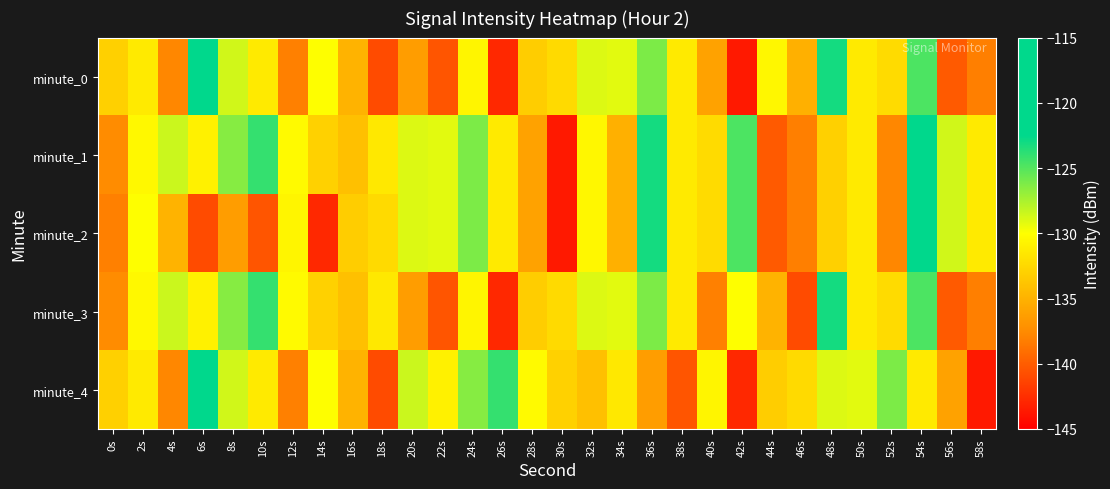

Reading left to right, extract all data points from this chart.

minute_0: 0s=-133.0	2s=-131.3	4s=-137.8	6s=-117.1	8s=-128.6	10s=-131.3	12s=-138.1	14s=-130.0	16s=-134.9	18s=-140.9	20s=-136.4	22s=-140.4	24s=-130.6	26s=-142.8	28s=-133.3	30s=-132.4	32s=-128.9	34s=-129.1	36s=-126.1	38s=-131.3	40s=-136.1	42s=-143.6	44s=-130.5	46s=-135.1	48s=-123.1	50s=-131.3	52s=-132.3	54s=-124.8	56s=-140.2	58s=-138.2
minute_1: 0s=-137.5	2s=-130.4	4s=-128.5	6s=-130.9	8s=-126.5	10s=-124.0	12s=-130.3	14s=-133.0	16s=-134.1	18s=-131.4	20s=-128.9	22s=-129.1	24s=-126.1	26s=-131.3	28s=-136.1	30s=-143.6	32s=-130.5	34s=-135.1	36s=-123.1	38s=-131.3	40s=-132.3	42s=-124.8	44s=-140.2	46s=-138.2	48s=-133.0	50s=-131.3	52s=-137.8	54s=-117.1	56s=-128.6	58s=-131.3
minute_2: 0s=-138.1	2s=-130.0	4s=-134.9	6s=-140.9	8s=-136.4	10s=-140.4	12s=-130.6	14s=-142.8	16s=-133.3	18s=-132.4	20s=-128.9	22s=-129.1	24s=-126.1	26s=-131.3	28s=-136.1	30s=-143.6	32s=-130.5	34s=-135.1	36s=-123.1	38s=-131.3	40s=-132.3	42s=-124.8	44s=-140.2	46s=-138.2	48s=-133.0	50s=-131.3	52s=-137.8	54s=-117.1	56s=-128.6	58s=-131.3
minute_3: 0s=-137.5	2s=-130.4	4s=-128.5	6s=-130.9	8s=-126.5	10s=-124.0	12s=-130.3	14s=-133.0	16s=-134.1	18s=-131.4	20s=-136.4	22s=-140.4	24s=-130.6	26s=-142.8	28s=-133.3	30s=-132.4	32s=-128.9	34s=-129.1	36s=-126.1	38s=-131.3	40s=-138.1	42s=-130.0	44s=-134.9	46s=-140.9	48s=-123.1	50s=-131.3	52s=-132.3	54s=-124.8	56s=-140.2	58s=-138.2
minute_4: 0s=-133.0	2s=-131.3	4s=-137.8	6s=-117.1	8s=-128.6	10s=-131.3	12s=-138.1	14s=-130.0	16s=-134.9	18s=-140.9	20s=-128.5	22s=-130.9	24s=-126.5	26s=-124.0	28s=-130.3	30s=-133.0	32s=-134.1	34s=-131.4	36s=-136.4	38s=-140.4	40s=-130.6	42s=-142.8	44s=-133.3	46s=-132.4	48s=-128.9	50s=-129.1	52s=-126.1	54s=-131.3	56s=-136.1	58s=-143.6